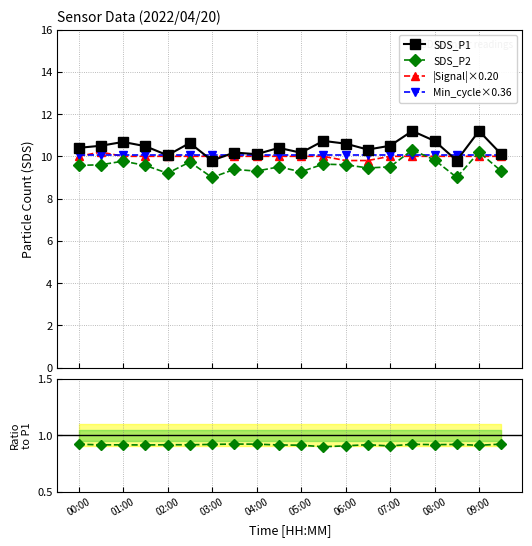

What is the highest value of the |Signal|×0.20 series?

10.2